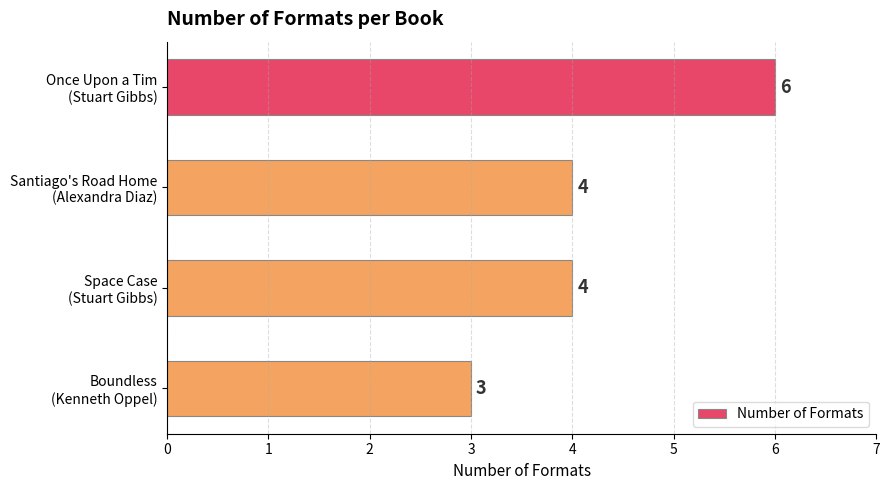

How many values are between 4 and 6?

3